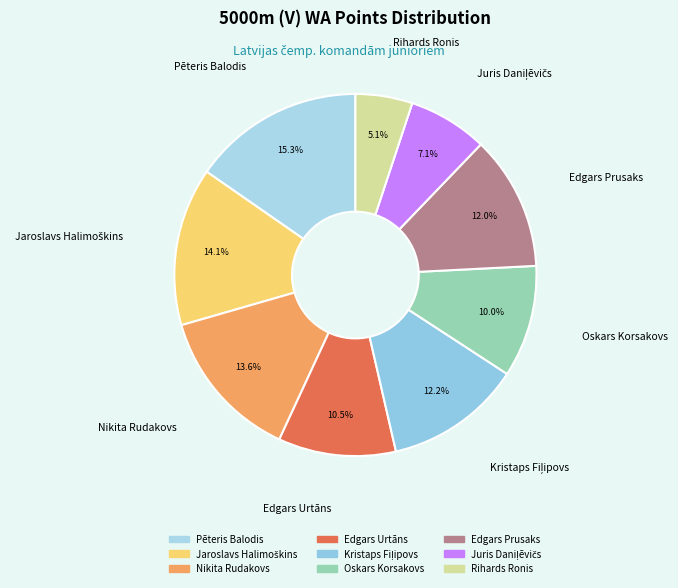

What is the smallest slice in the pie chart?

Rihards Ronis